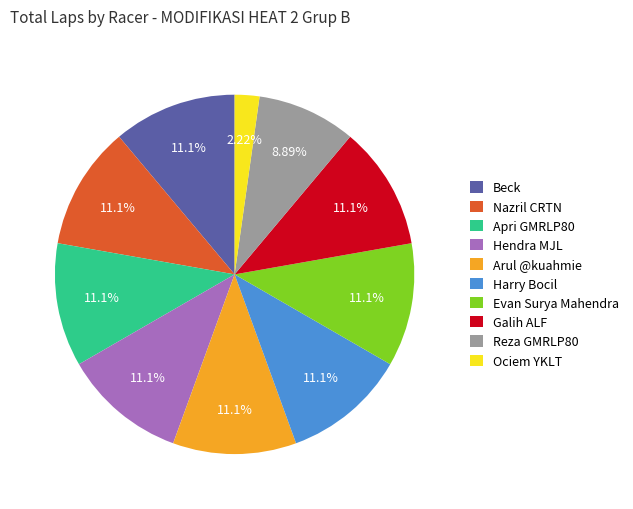

The Arul @kuahmie slice represents 11% of the pie. True or false?

True